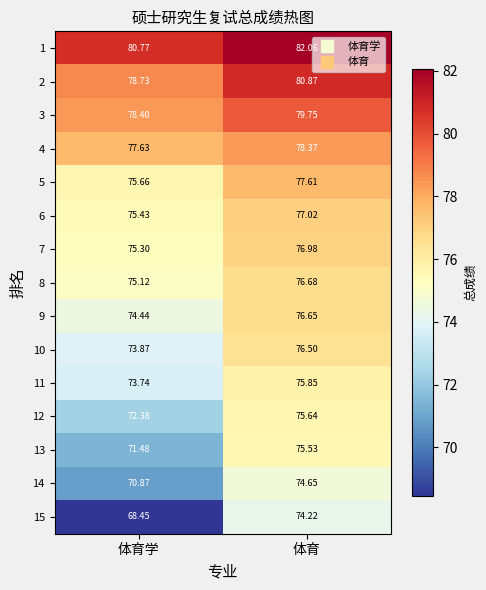

Where is 6 nearest to the value 76?

体育学